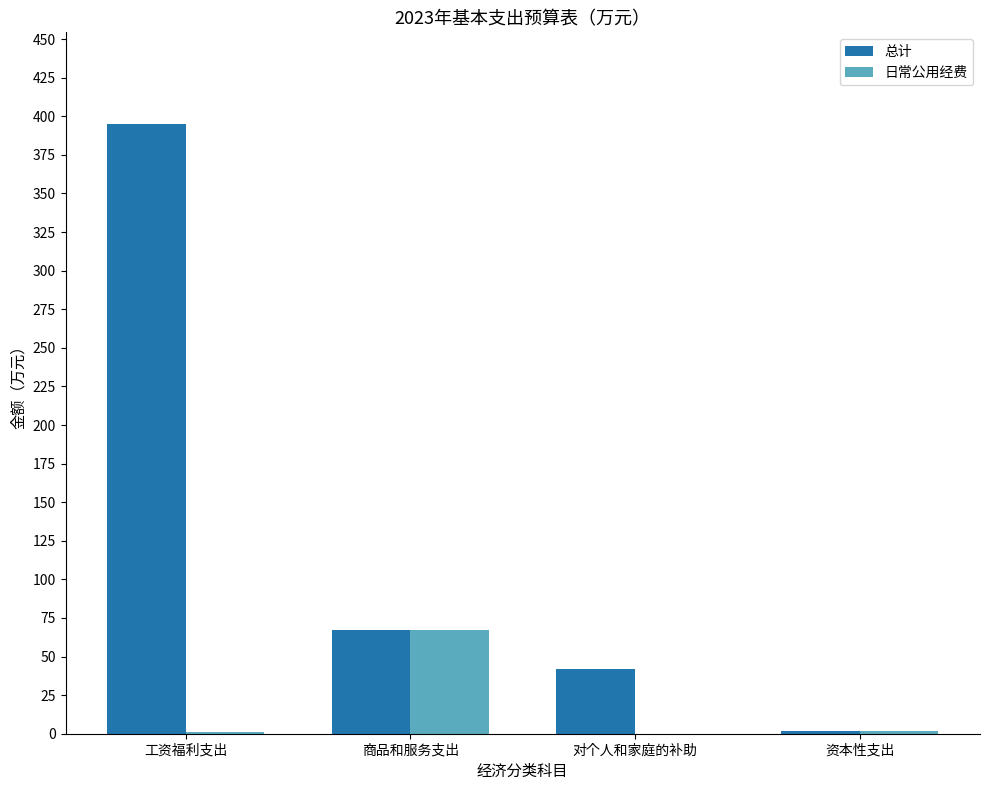

Which series changed the most between 商品和服务支出 and 对个人和家庭的补助?

日常公用经费